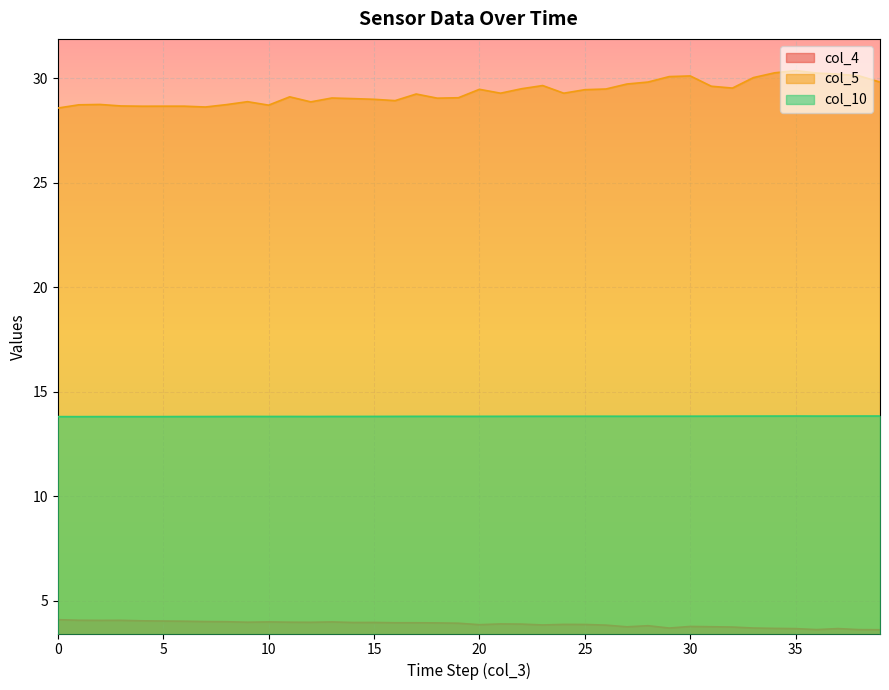

True or false: col_10 and col_4 cross at least once.

False